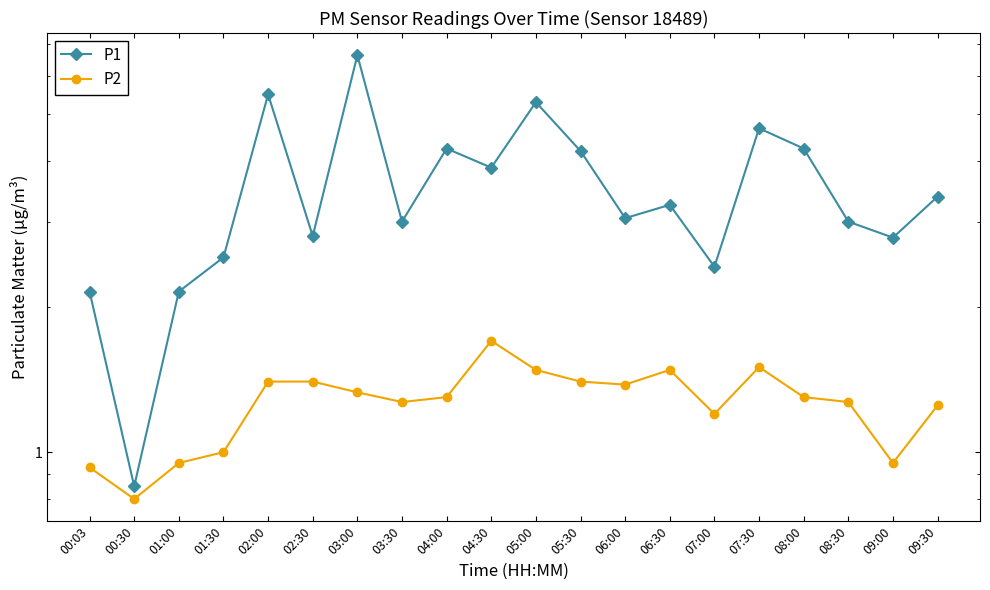

Which series has the widest spread of values?

P1